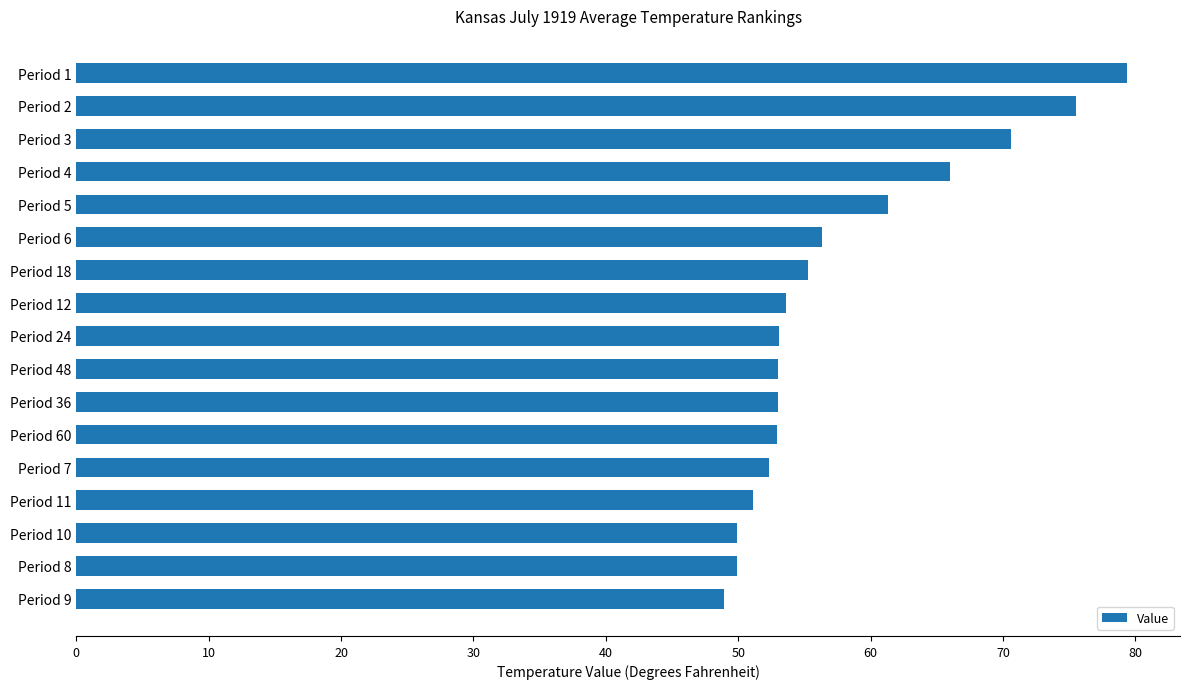

The value at Period 4 is 66.0. True or false?

True